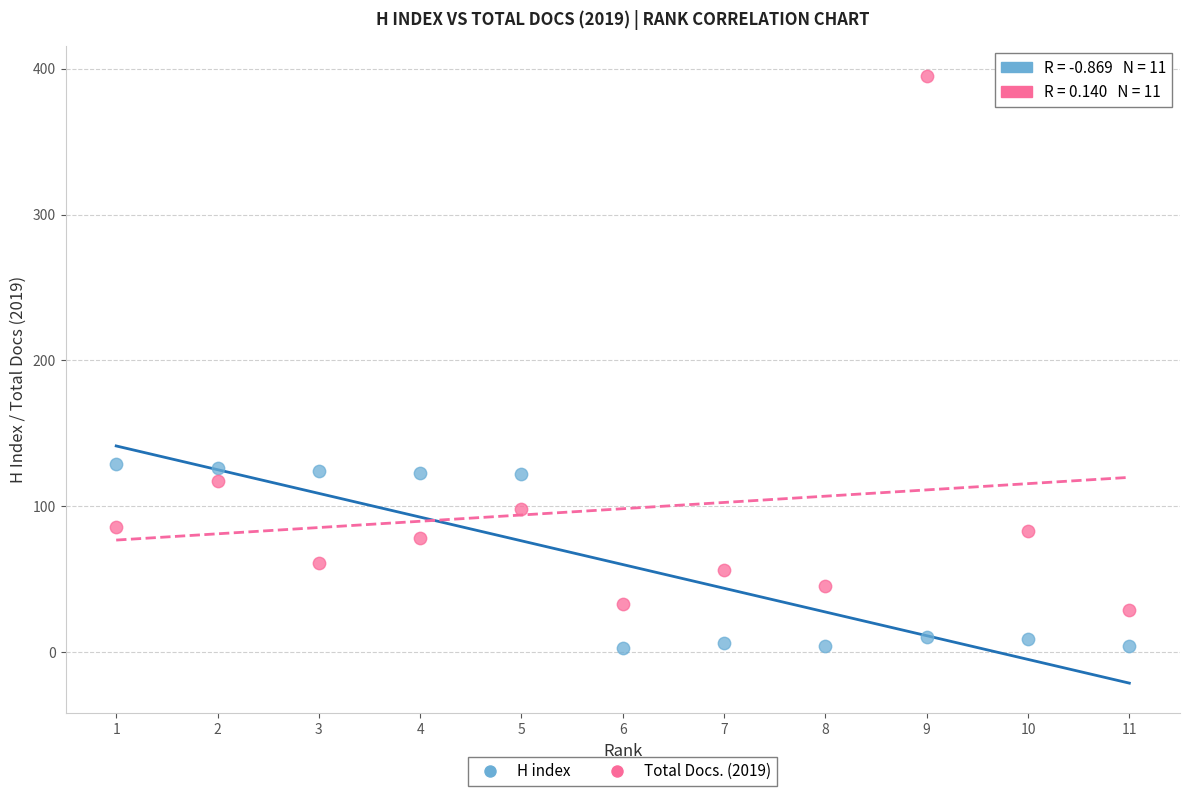

Which series contains the highest Y value?

Total Docs. (2019)